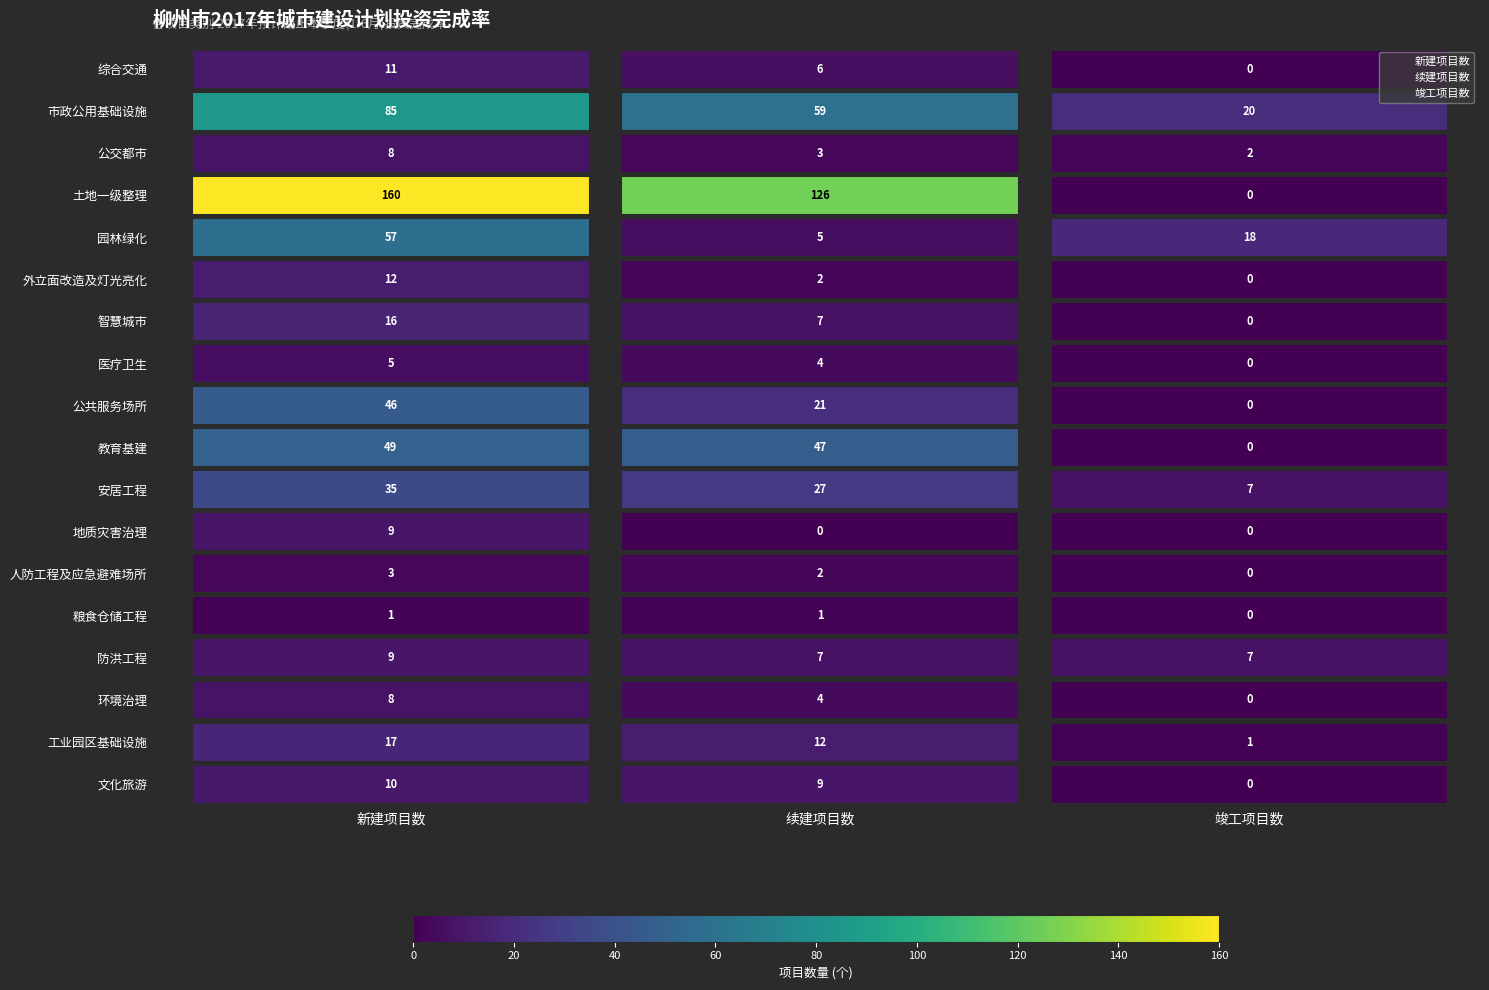

What are all the series names shown in the legend?

新建项目数, 续建项目数, 竣工项目数